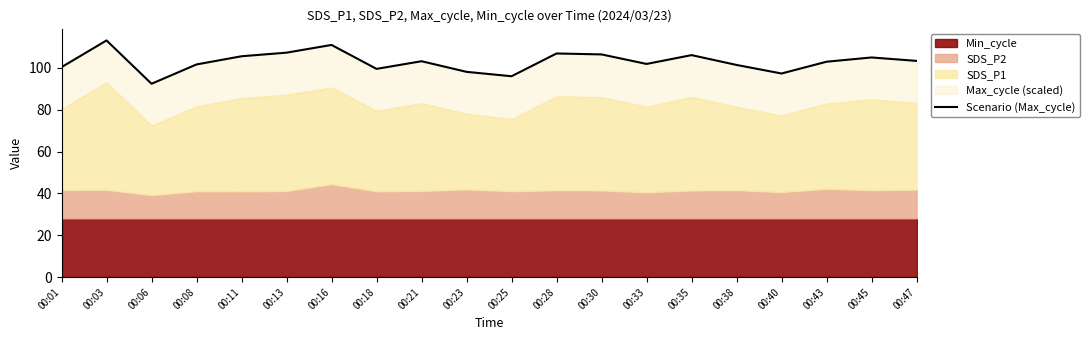

The chart shows a value of 53.5 at 00:21. True or false?

False